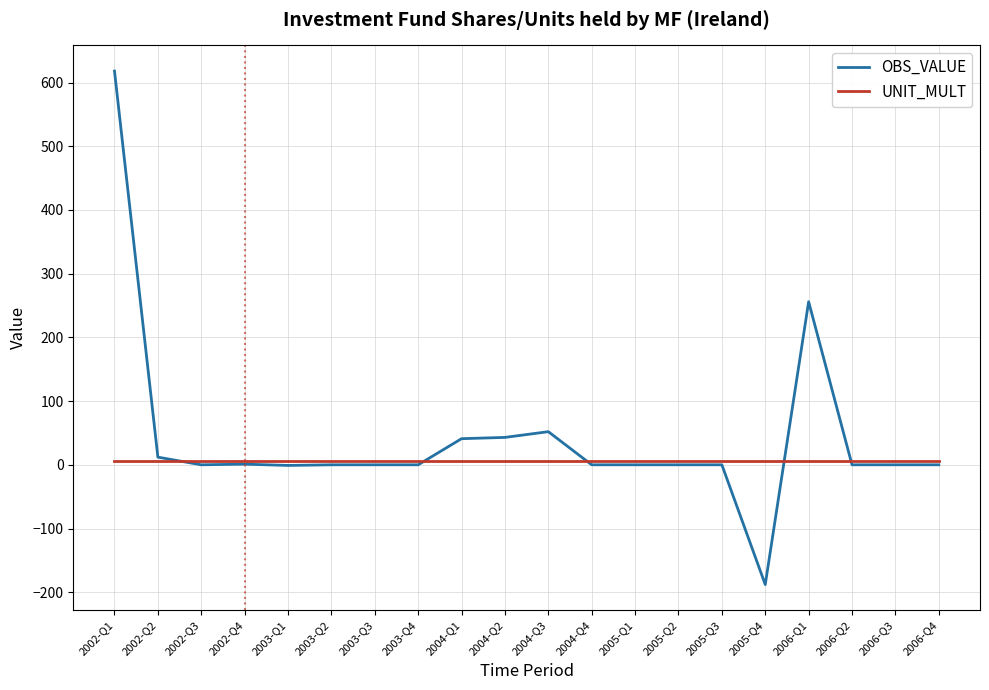

Which series has the largest total across all categories?

OBS_VALUE